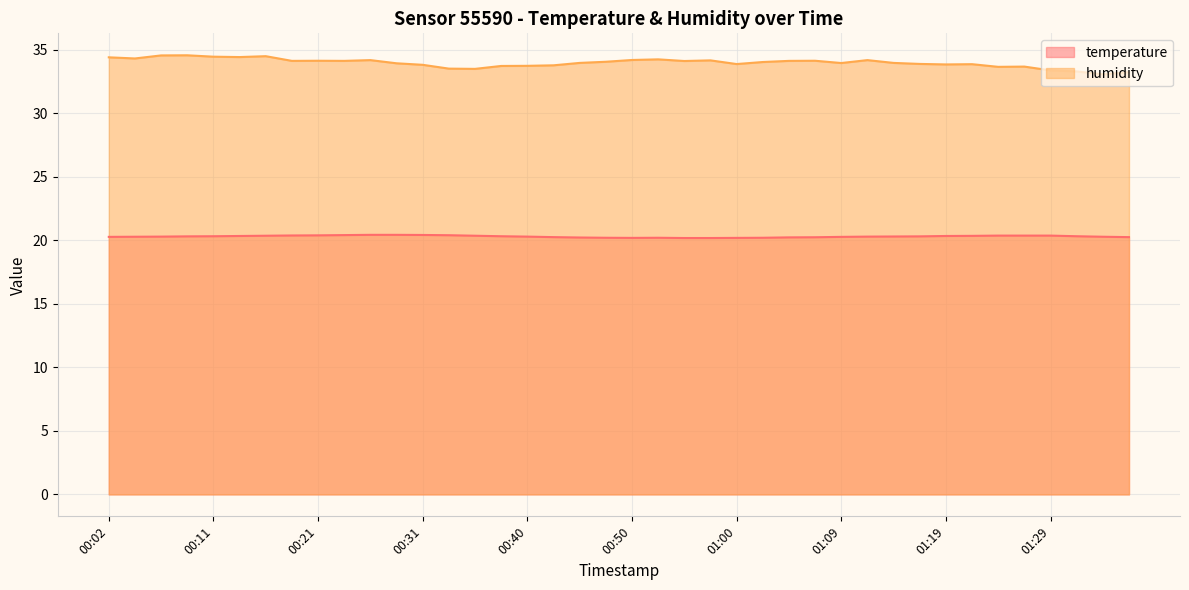

Reading left to right, list all the values displayed in this chart.

temperature: 00:02=20.3	00:04=20.3	00:06=20.3	00:09=20.3	00:11=20.3	00:14=20.4	00:16=20.4	00:19=20.4	00:21=20.4	00:23=20.4	00:26=20.4	00:28=20.4	00:31=20.4	00:33=20.4	00:36=20.4	00:38=20.3	00:40=20.3	00:43=20.3	00:45=20.2	00:48=20.2	00:50=20.2	00:53=20.2	00:55=20.2	00:57=20.2	01:00=20.2	01:02=20.2	01:05=20.2	01:07=20.2	01:09=20.3	01:12=20.3	01:14=20.3	01:17=20.3	01:19=20.4	01:22=20.4	01:24=20.4	01:26=20.4	01:29=20.4	01:31=20.3	01:34=20.3	01:36=20.3
humidity: 00:02=34.4	00:04=34.3	00:06=34.6	00:09=34.6	00:11=34.5	00:14=34.4	00:16=34.5	00:19=34.1	00:21=34.1	00:23=34.1	00:26=34.2	00:28=34.0	00:31=33.8	00:33=33.5	00:36=33.5	00:38=33.7	00:40=33.8	00:43=33.8	00:45=34.0	00:48=34.1	00:50=34.2	00:53=34.3	00:55=34.1	00:57=34.2	01:00=33.9	01:02=34.0	01:05=34.1	01:07=34.1	01:09=34.0	01:12=34.2	01:14=34.0	01:17=33.9	01:19=33.9	01:22=33.9	01:24=33.7	01:26=33.7	01:29=33.4	01:31=33.3	01:34=33.1	01:36=33.2